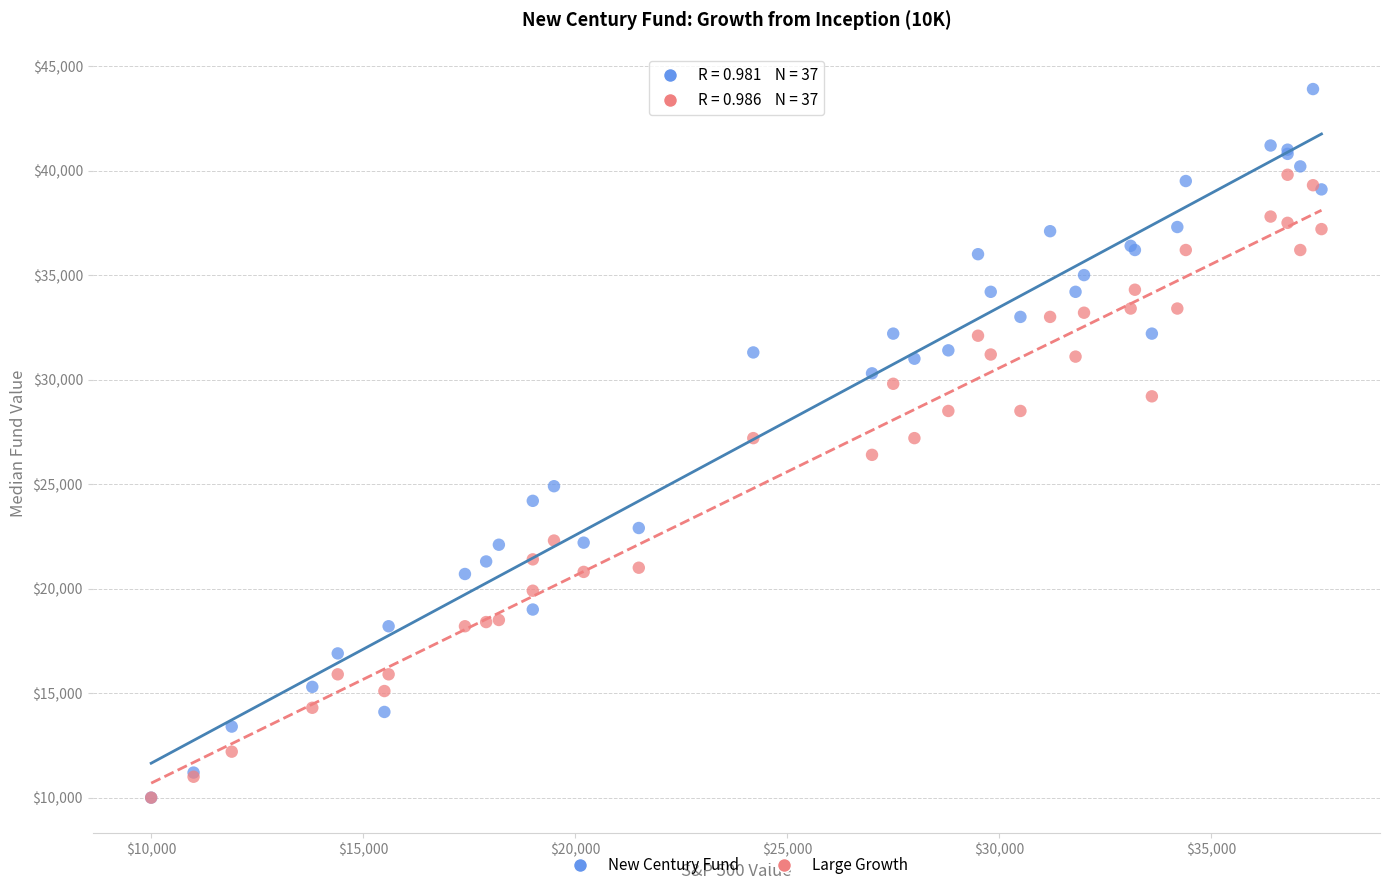

Which series contains the highest Y value?

New Century Fund